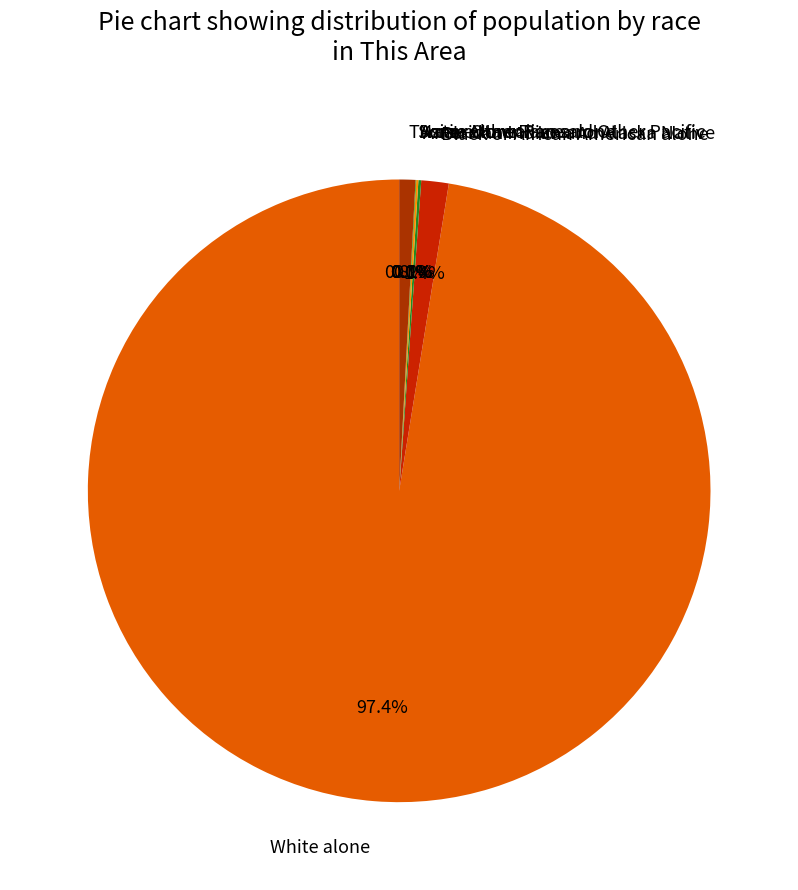

What is the majority slice?

White alone